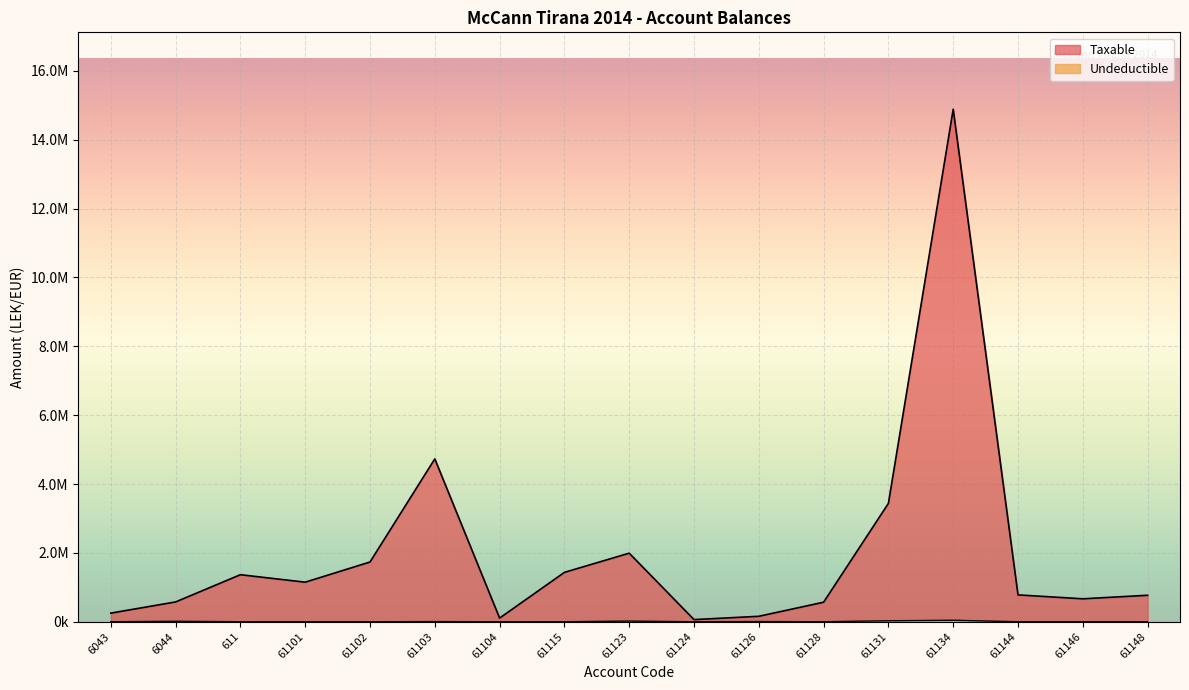

How many interior local valleys does the Undeductible series have?

3